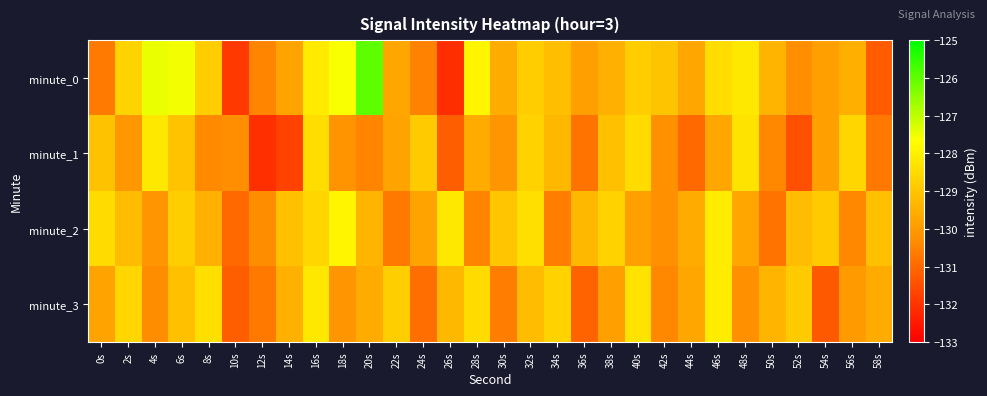

What is the greatest value displayed?

-126.0